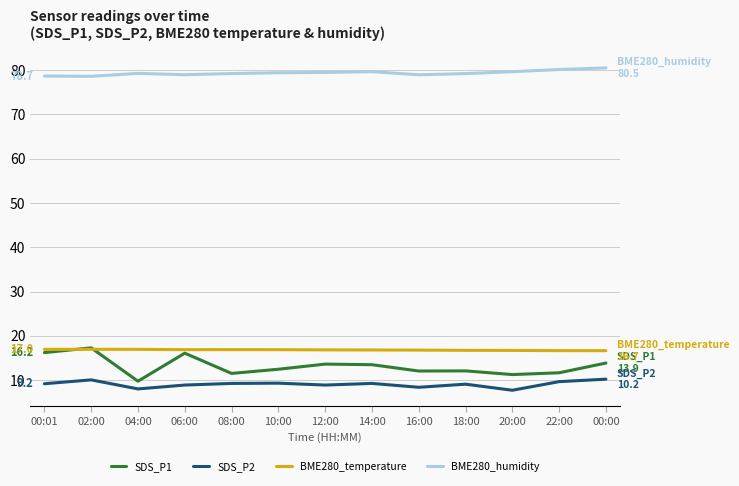

Which series has the widest spread of values?

SDS_P1